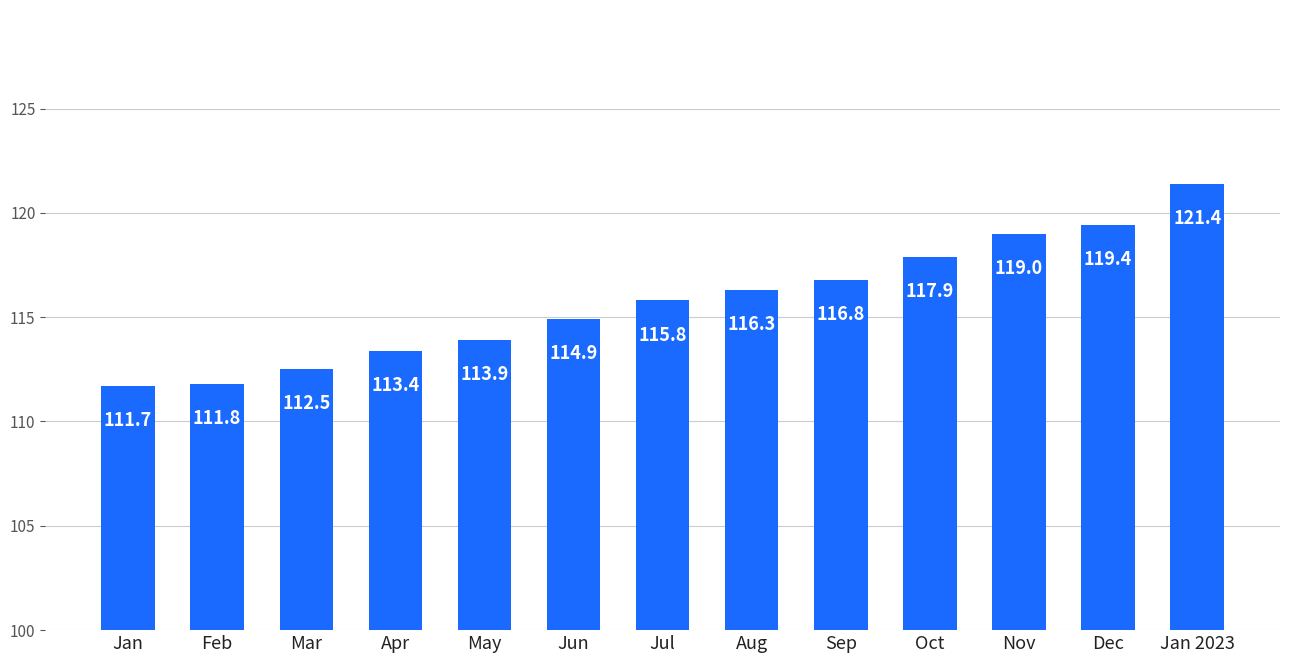

List the labels in order of value, smallest first.

Jan, Feb, Mar, Apr, May, Jun, Jul, Aug, Sep, Oct, Nov, Dec, Jan 2023